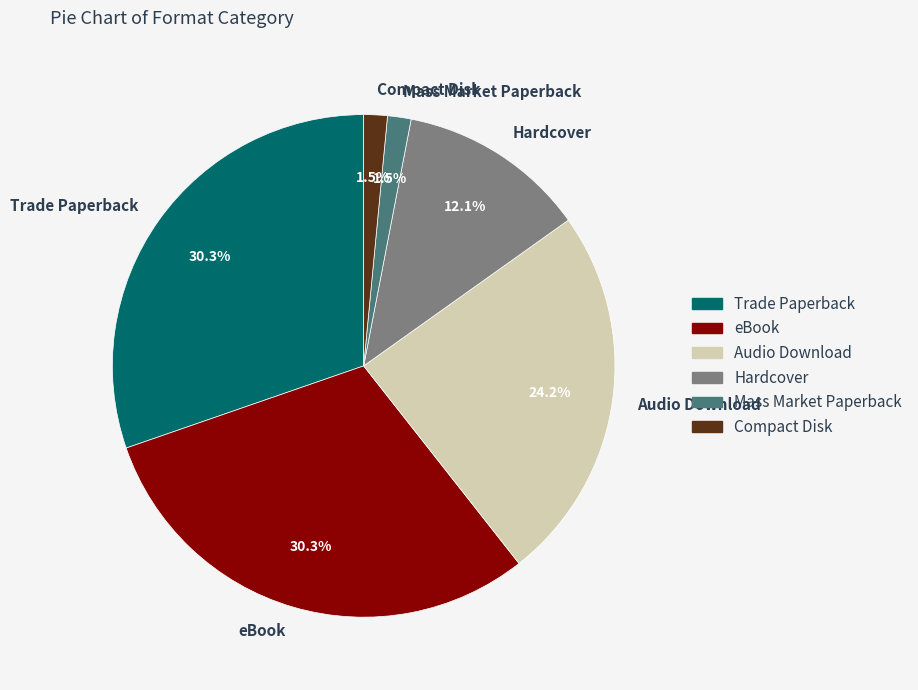

Combined, do Compact Disk and eBook account for over 50%?

No